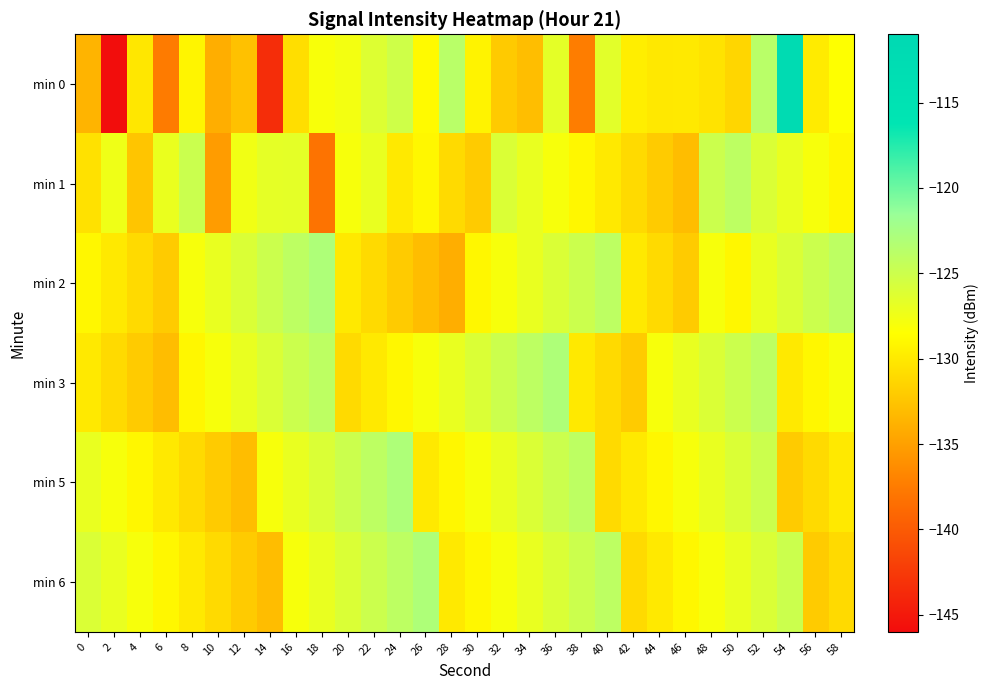

Which has a higher value, 18 or 54?

54